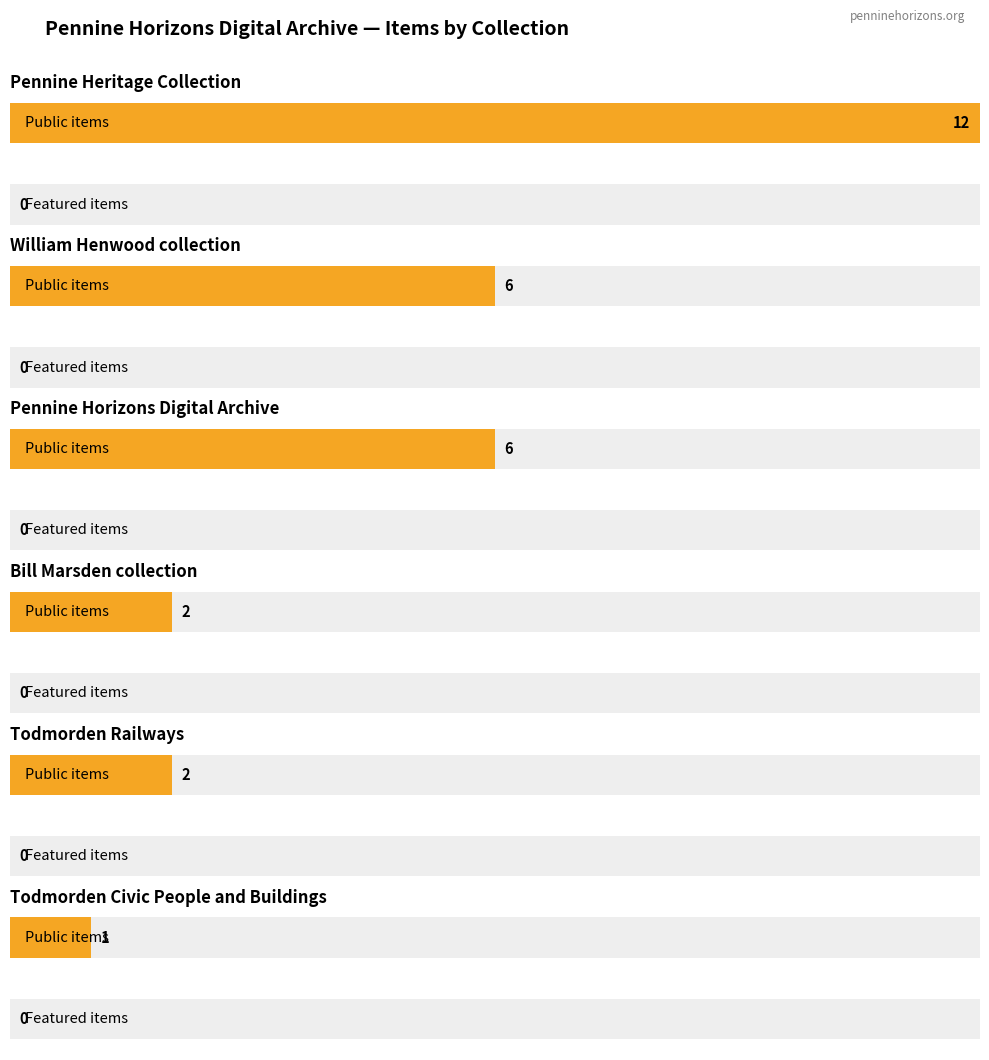

What value does the public series have at Todmorden Civic People and Buildings?

1